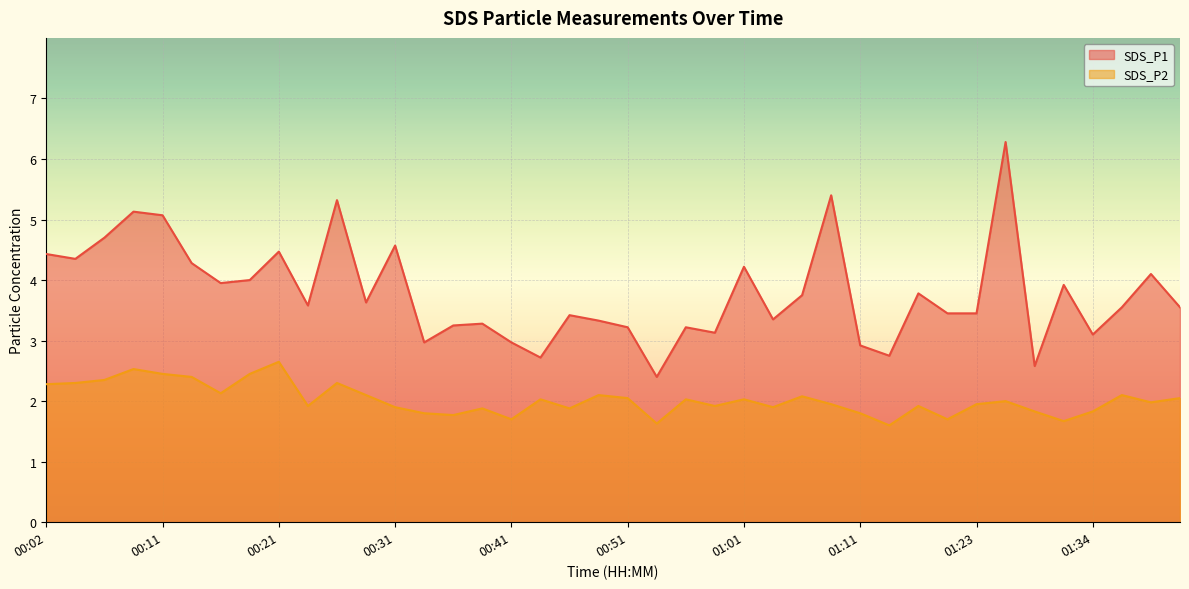

Which has a higher value, 00:58 or 01:23?

01:23